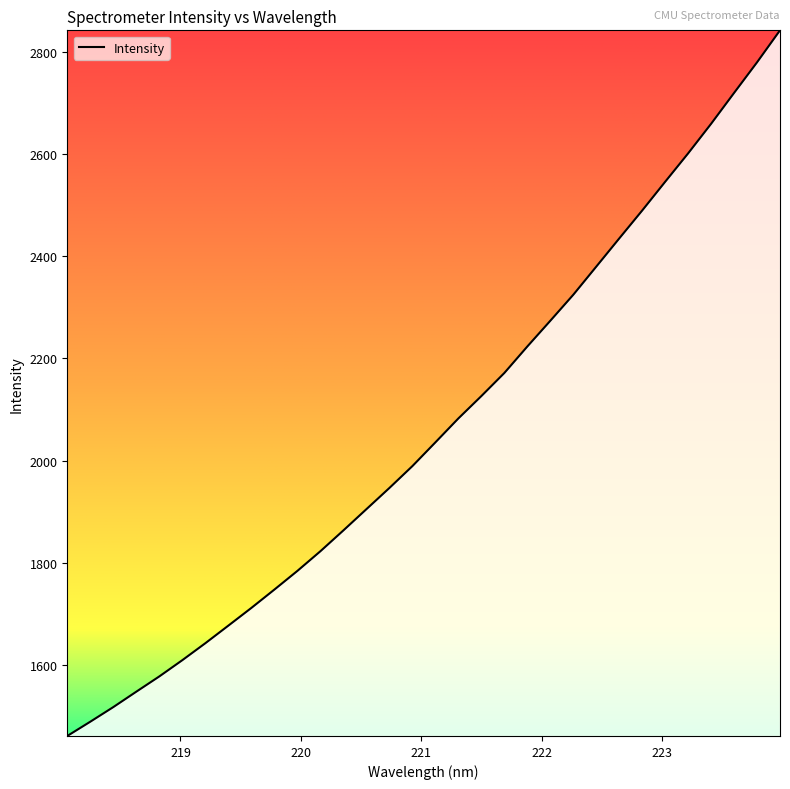

What is the greatest value displayed?

2842.7